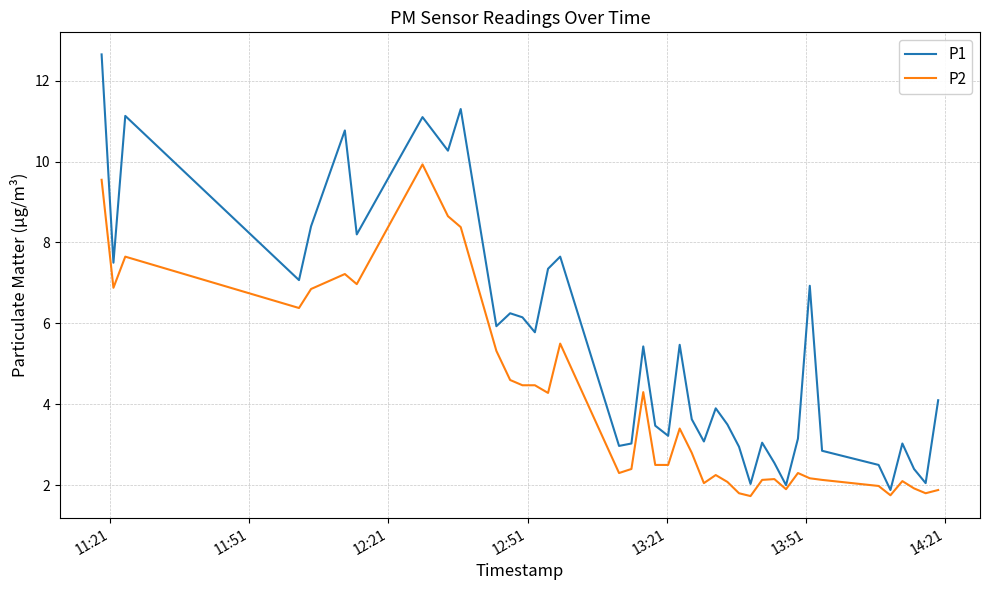

List the series in order of their overall mean, lowest first.

P2, P1